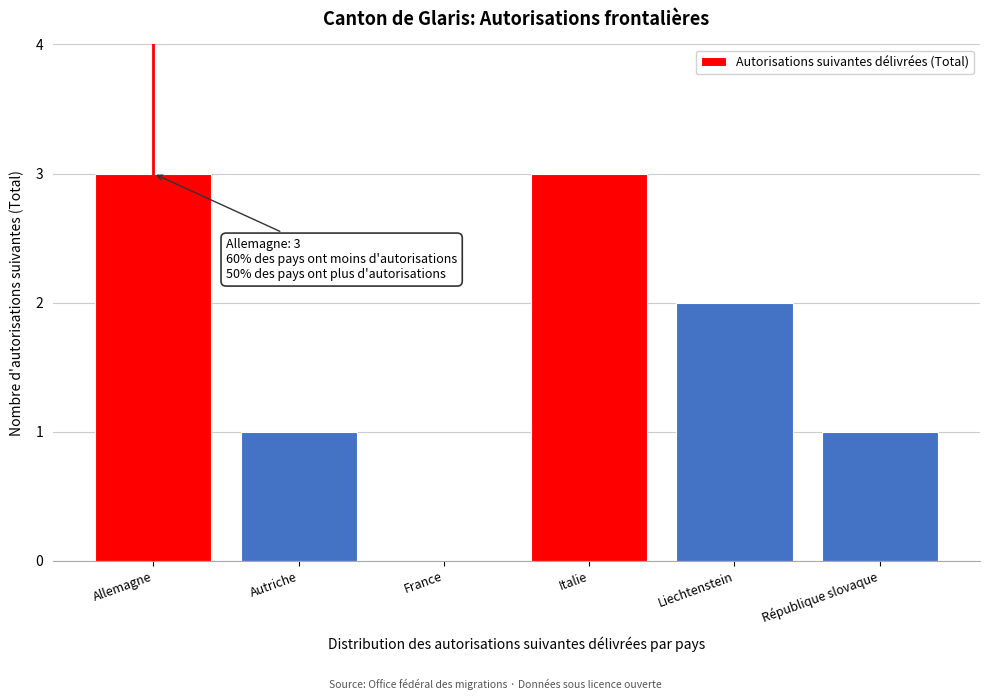

Reading left to right, list all the values displayed in this chart.

Allemagne=3	Autriche=1	France=0	Italie=3	Liechtenstein=2	République slovaque=1